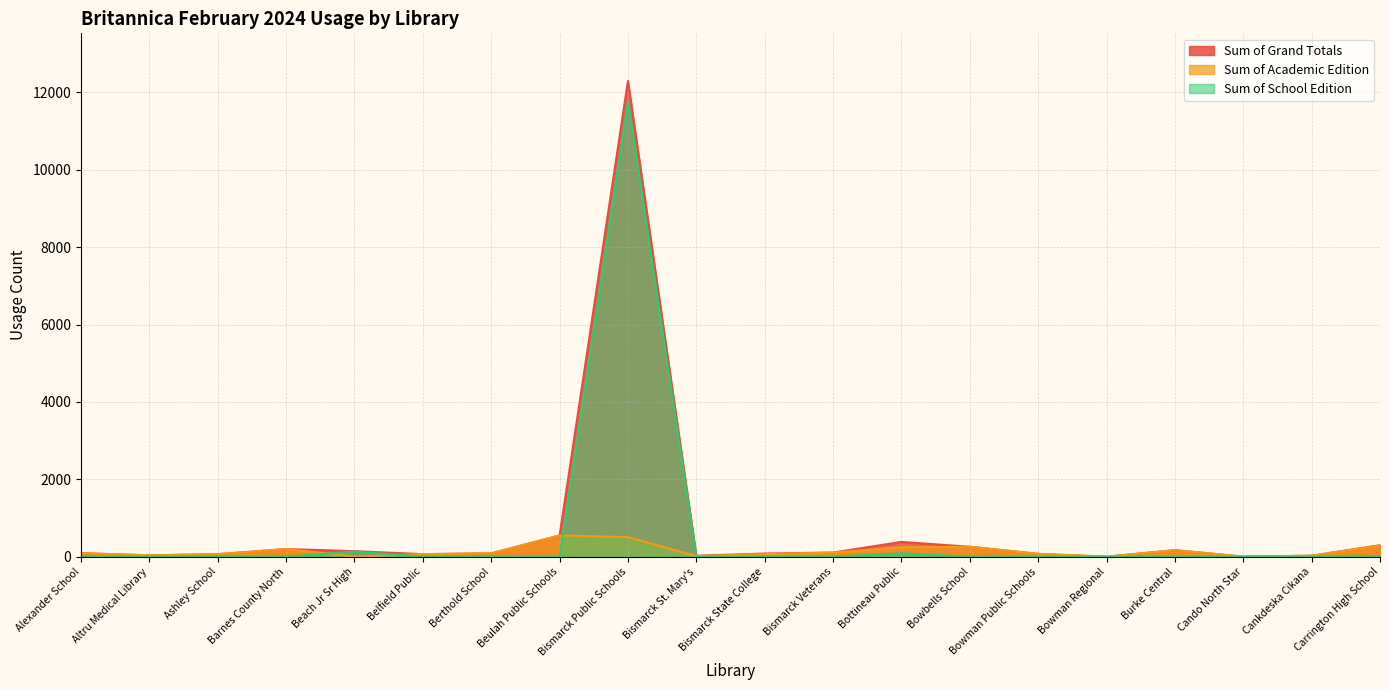

True or false: Sum of School Edition and Sum of Grand Totals cross at least once.

False